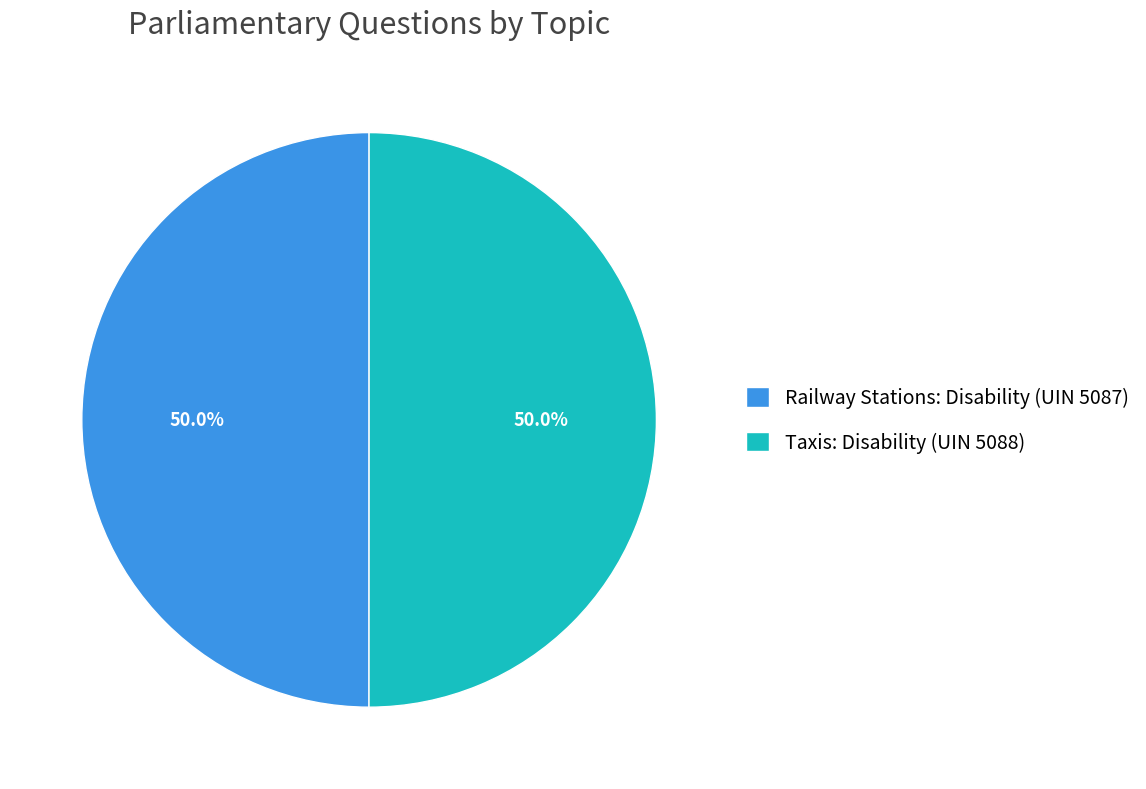

Count the number of slices in the pie.

2